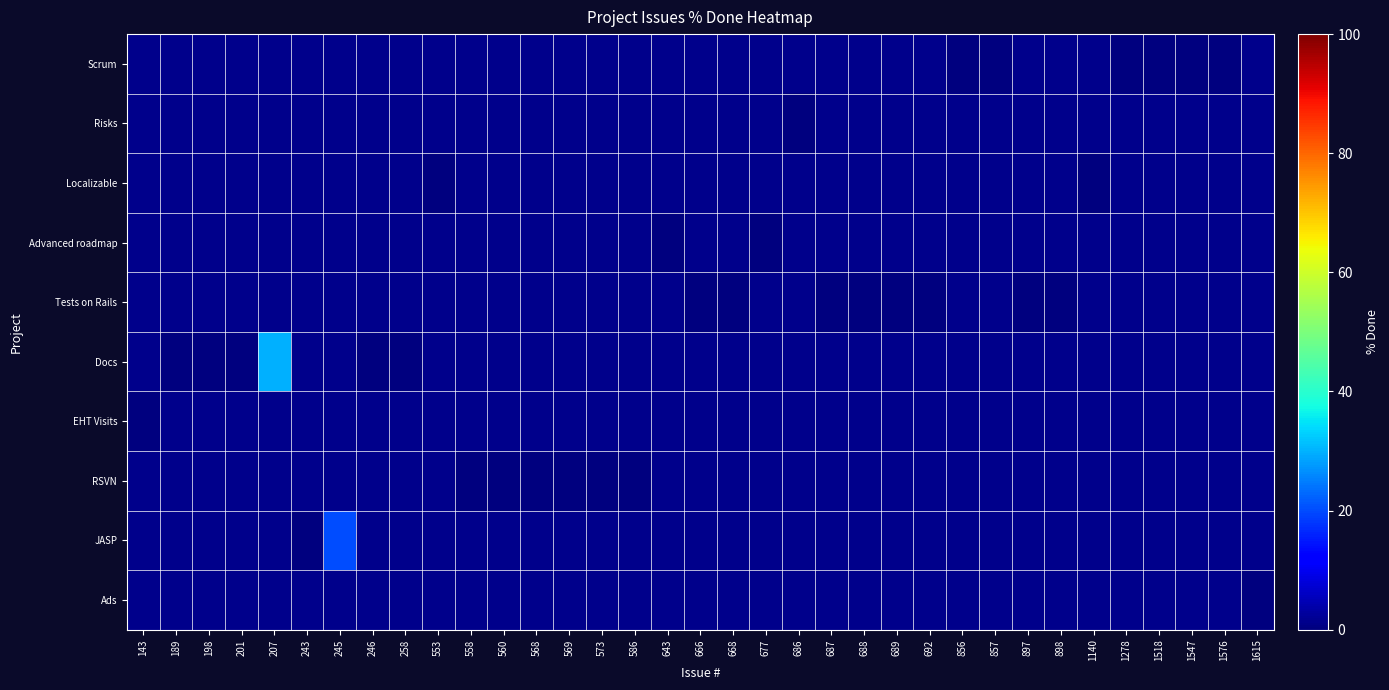

Which category has the lowest value in the Localizable series?

143